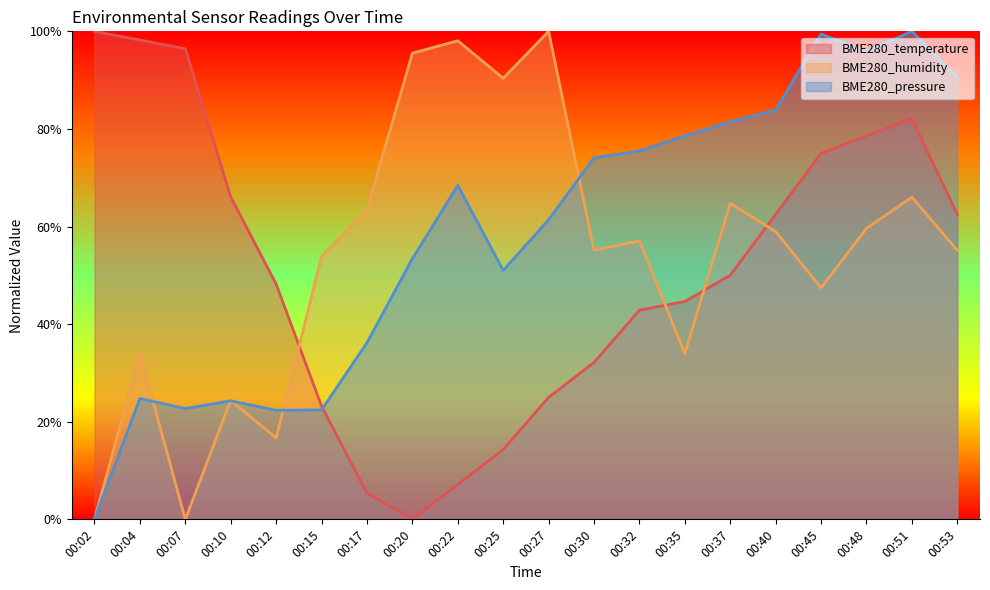

What is the average value of the BME280_humidity series?

53.7